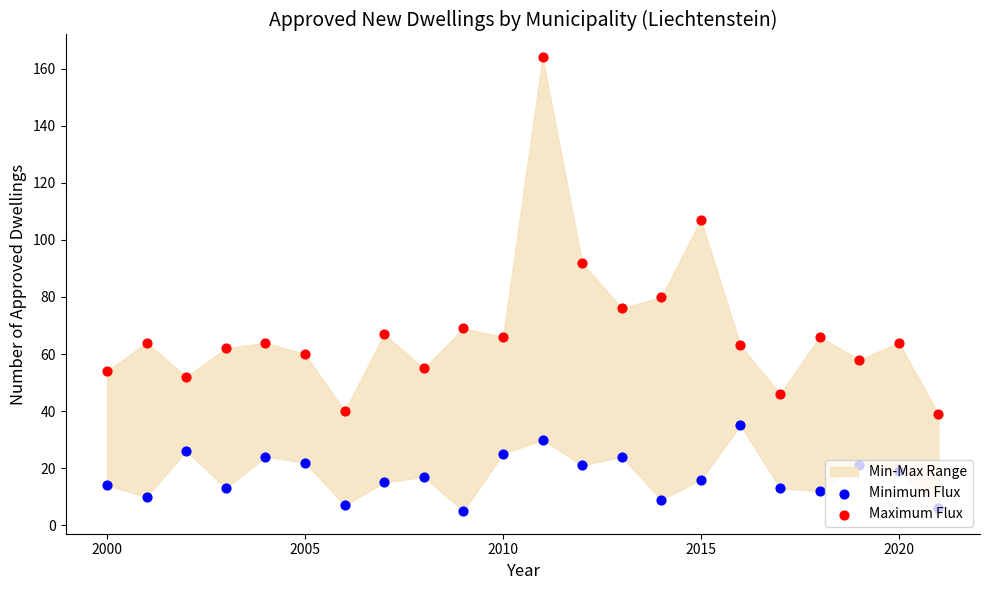

Which series reaches the minimum Y coordinate?

Minimum Flux